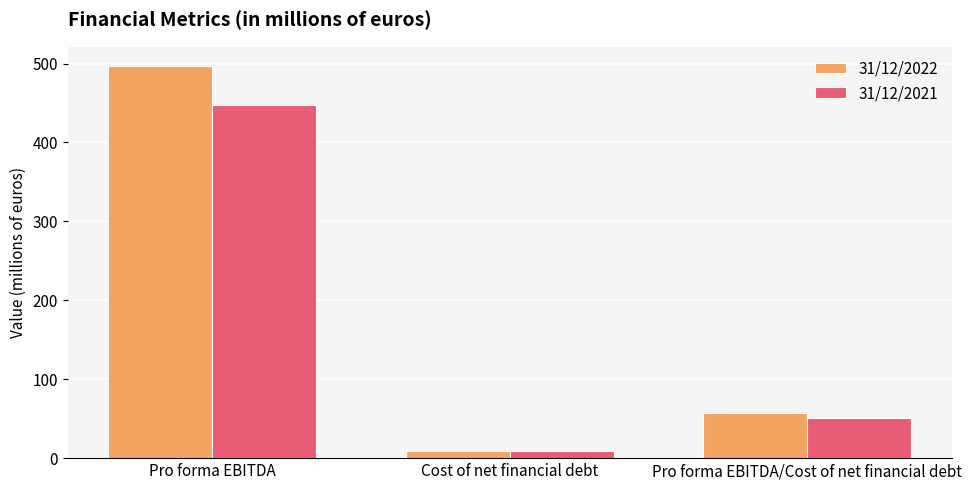

What is the average value of the 31/12/2021 series?

169.2